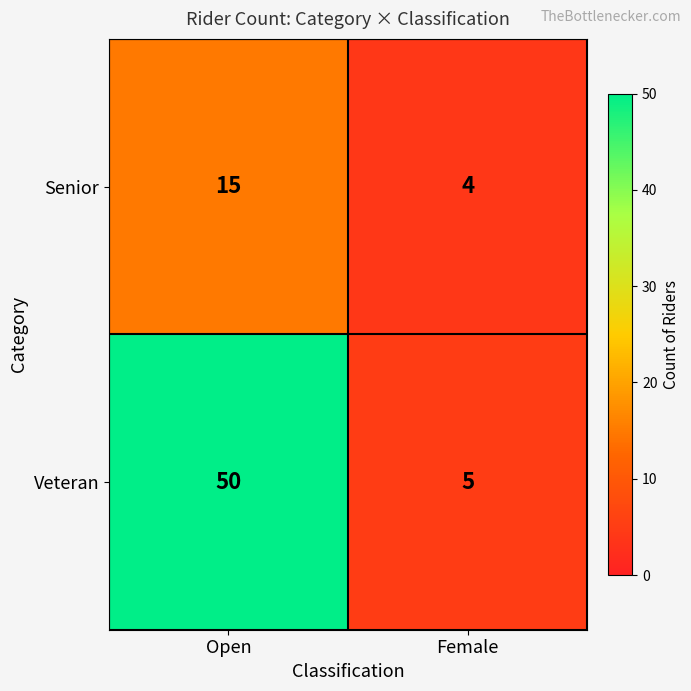

At which label is Senior closest to 9?

Female